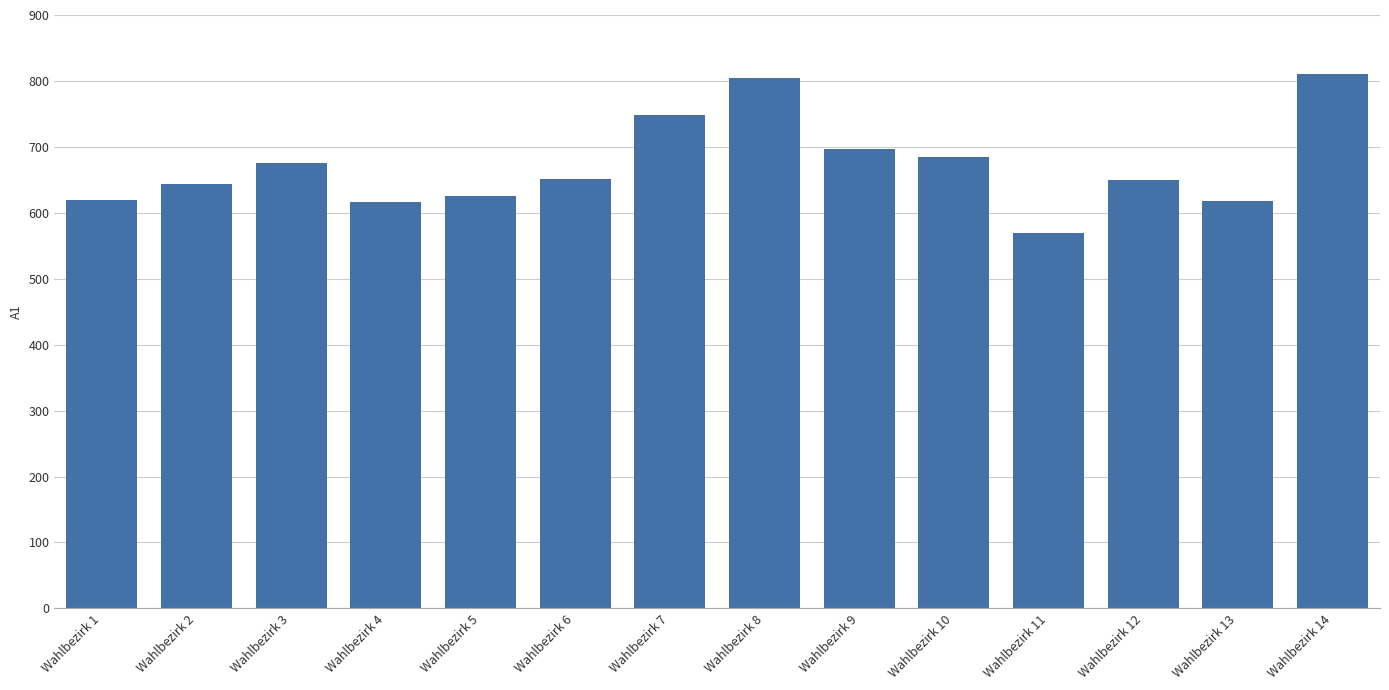

Between Wahlbezirk 12 and Wahlbezirk 8, which is larger?

Wahlbezirk 8